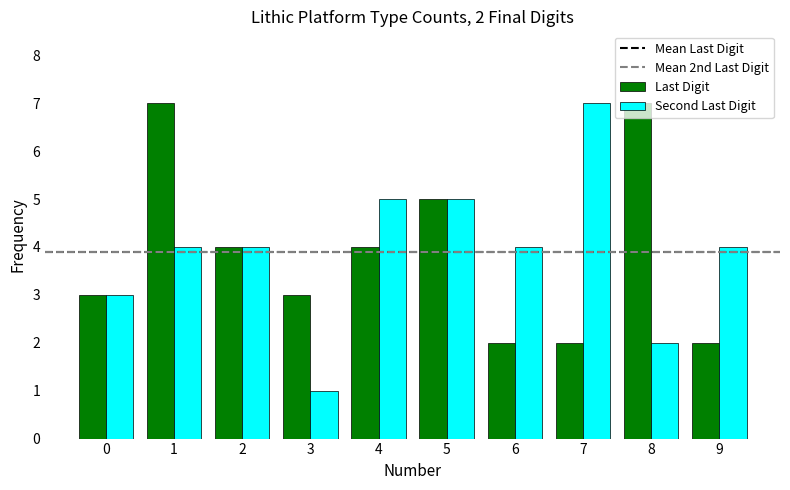

Reading right to left, extract all data points from this chart.

Last Digit: 9=2	8=7	7=2	6=2	5=5	4=4	3=3	2=4	1=7	0=3
Second Last Digit: 9=4	8=2	7=7	6=4	5=5	4=5	3=1	2=4	1=4	0=3